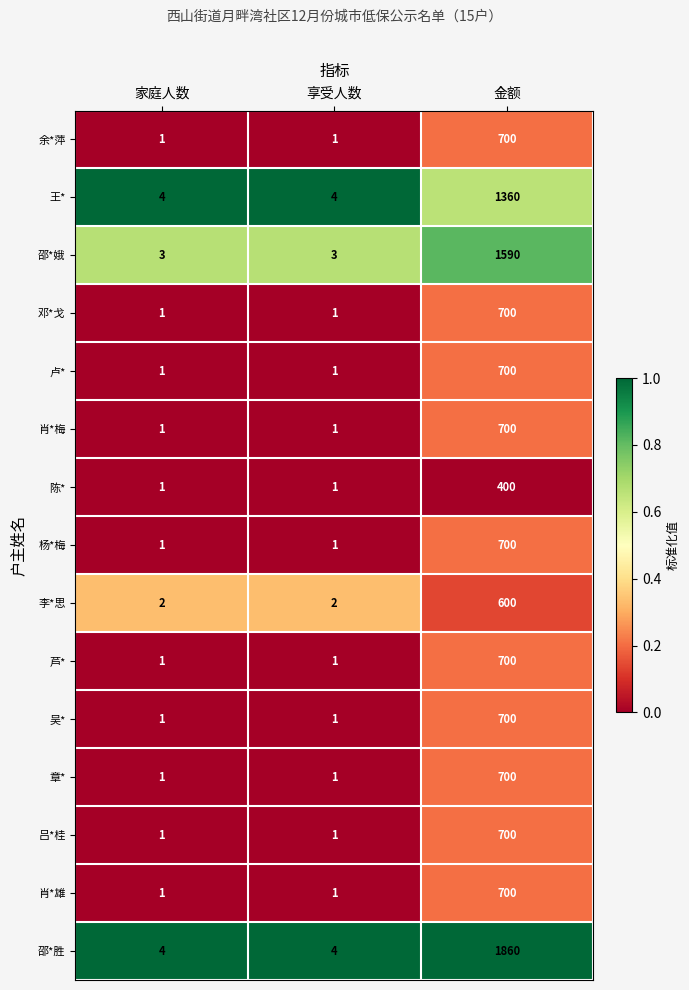

True or false: 邵*胜 has a value of 2 at 享受人数.

False